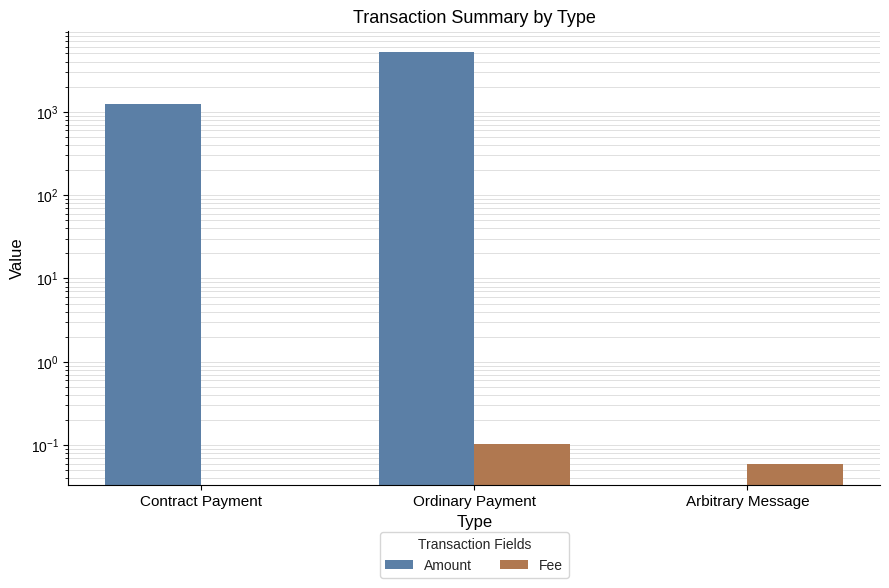

Does the chart contain stacked bars?

No